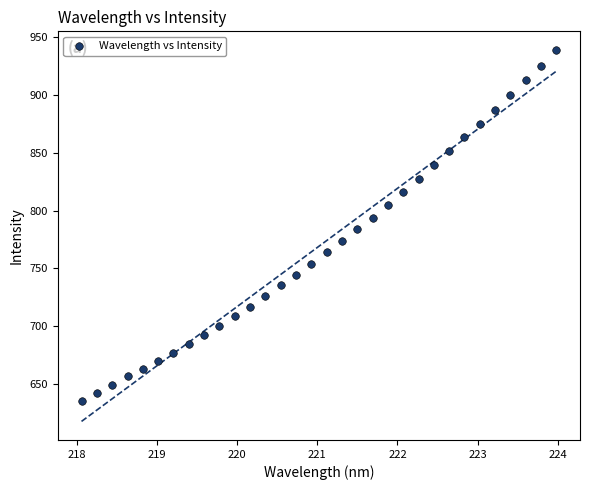

What is the range of X values (max minus min)?

5.9